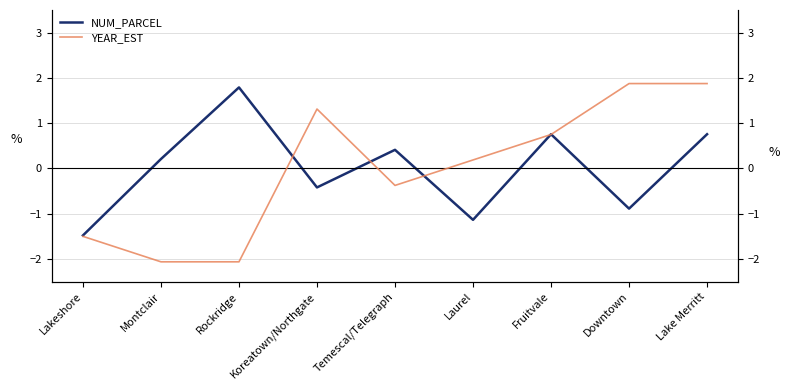

Is the value of NUM_PARCEL at Temescal/Telegraph greater than the value of YEAR_EST at Laurel?

Yes